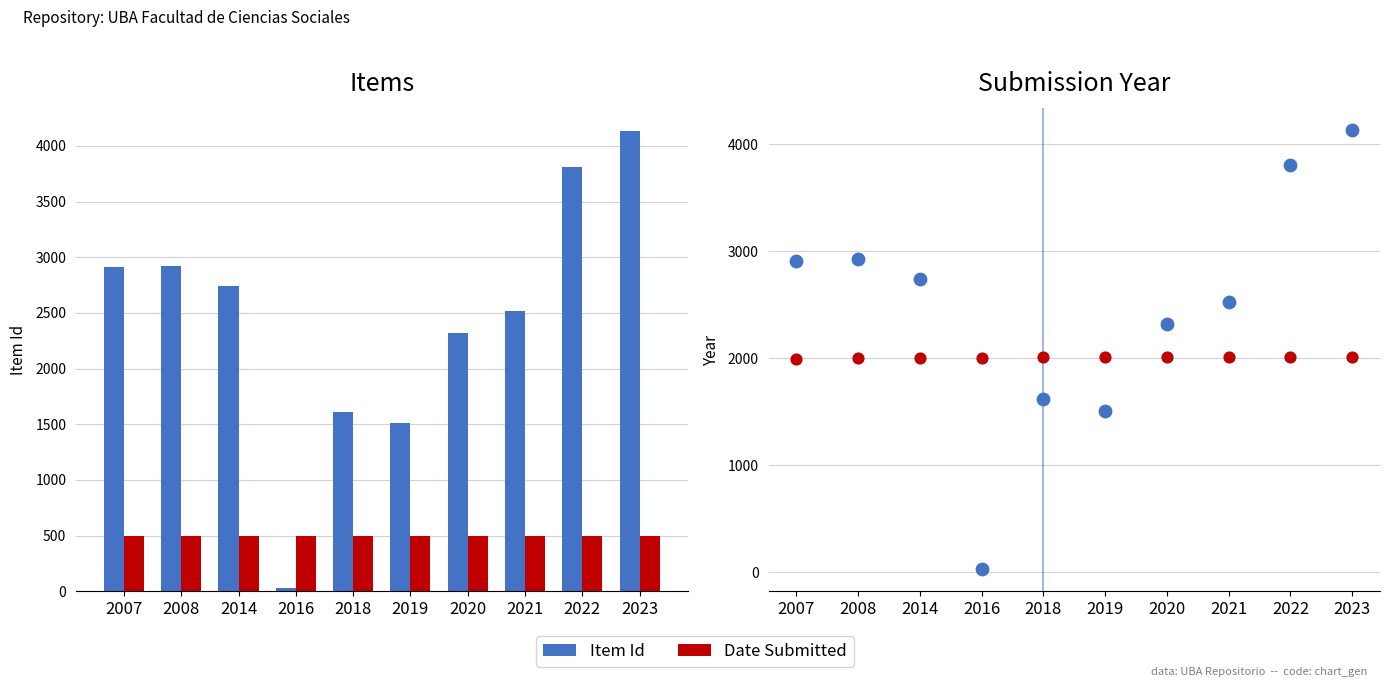

Which series has the largest Y range (max minus min)?

Item Id